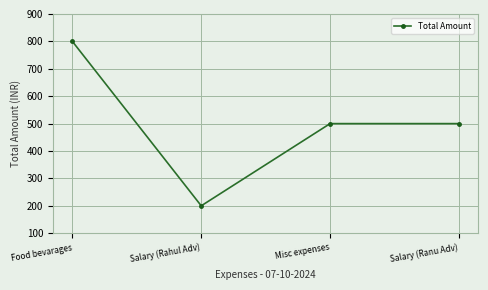

Reading left to right, transcribe all the data shown in this chart.

800	200	500	500